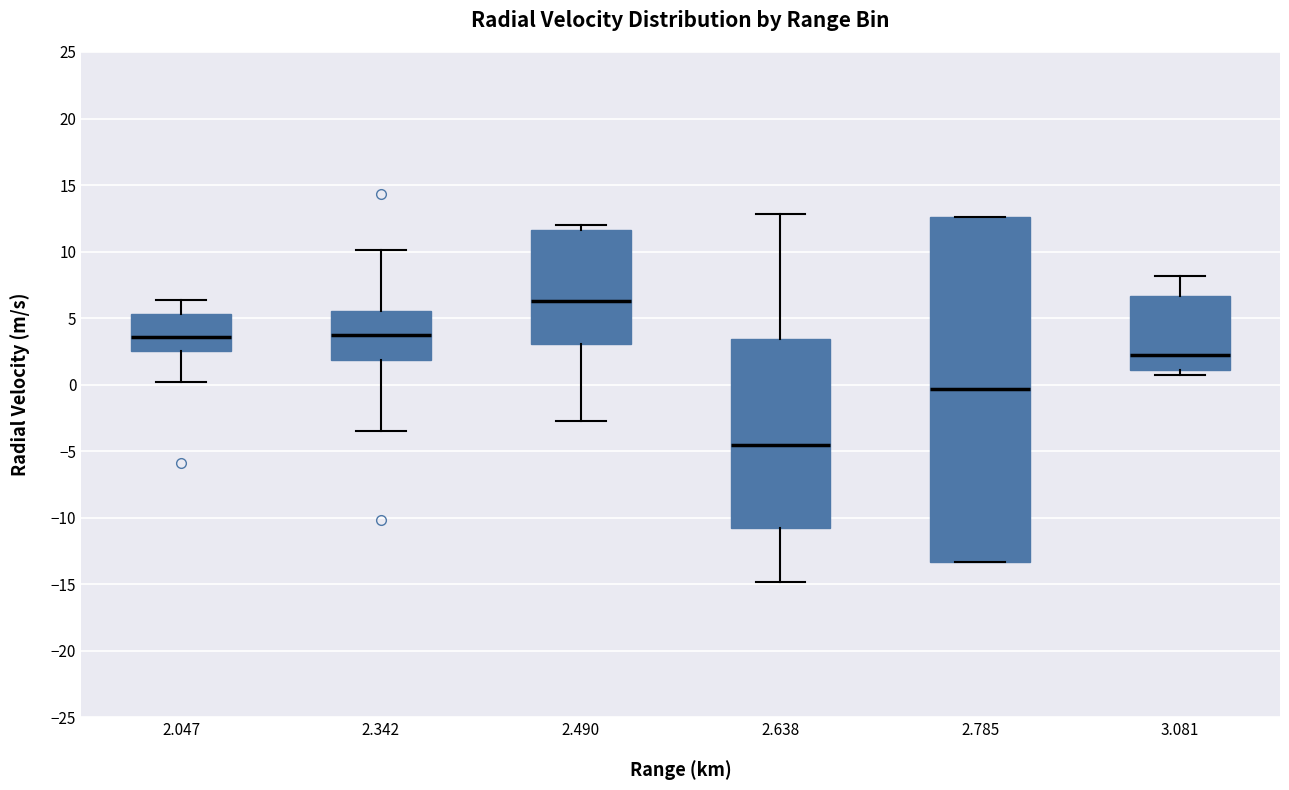

Which box's median line is the highest?

2.490